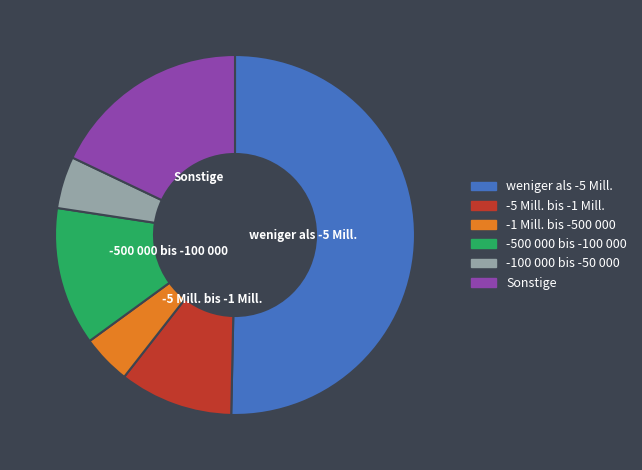

The weniger als -5 Mill. slice represents 40% of the pie. True or false?

False